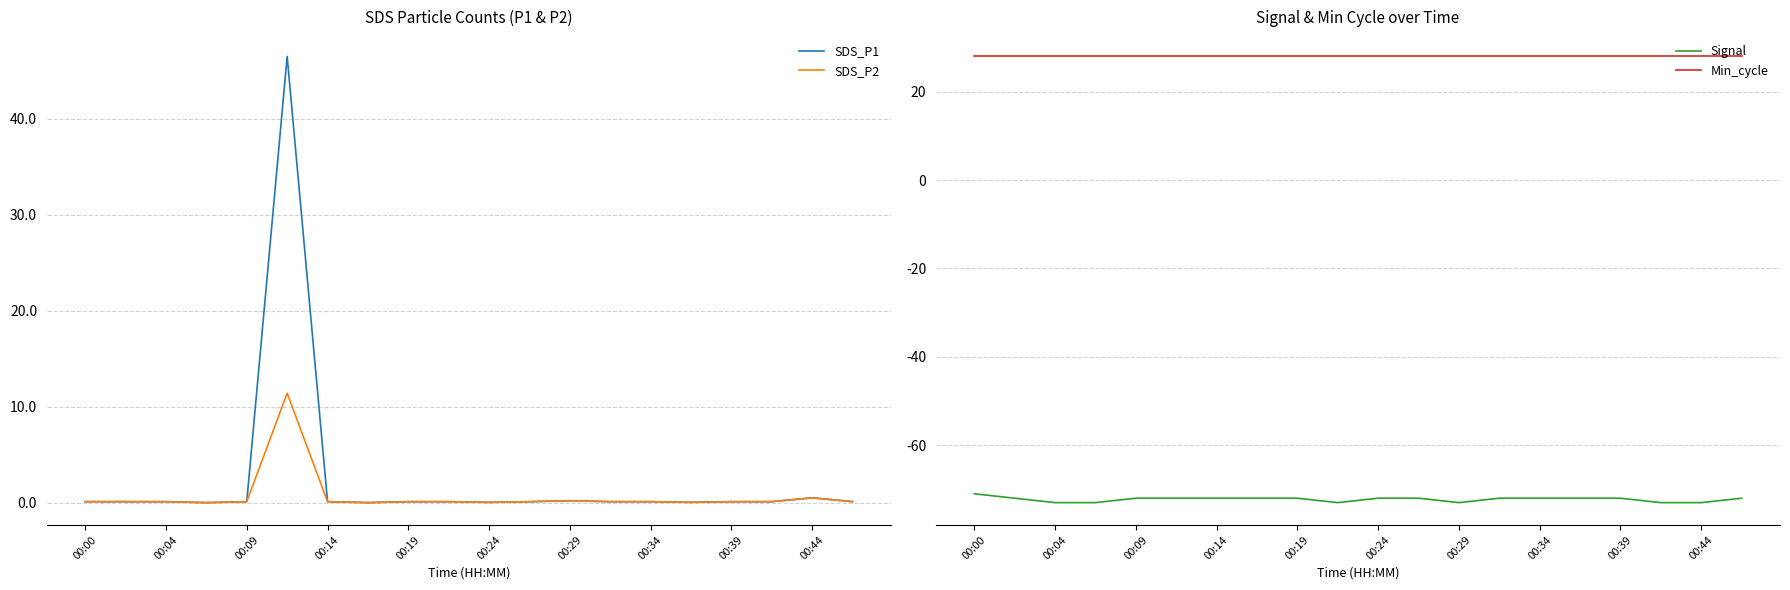

Reading left to right, extract all data points from this chart.

SDS_P1: 0.1	0.1	0.1	0.0	0.1	46.5	0.1	0.0	0.1	0.1	0.0	0.1	0.2	0.1	0.1	0.0	0.1	0.1	0.5	0.1
SDS_P2: 0.1	0.1	0.1	0.0	0.1	11.4	0.1	0.0	0.1	0.1	0.0	0.1	0.2	0.1	0.1	0.0	0.1	0.1	0.5	0.1
Signal: -71.0	-72.0	-73.0	-73.0	-72.0	-72.0	-72.0	-72.0	-72.0	-73.0	-72.0	-72.0	-73.0	-72.0	-72.0	-72.0	-72.0	-73.0	-73.0	-72.0
Min_cycle: 28.0	28.0	28.0	28.0	28.0	28.0	28.0	28.0	28.0	28.0	28.0	28.0	28.0	28.0	28.0	28.0	28.0	28.0	28.0	28.0